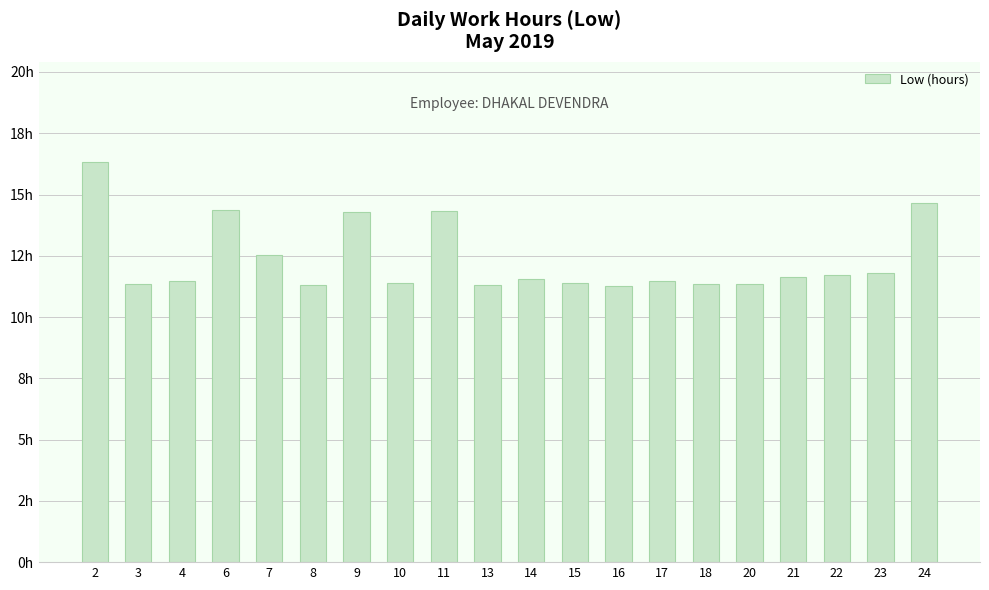

Approximately how many times larger is the value at 4 compared to 7?

0.9